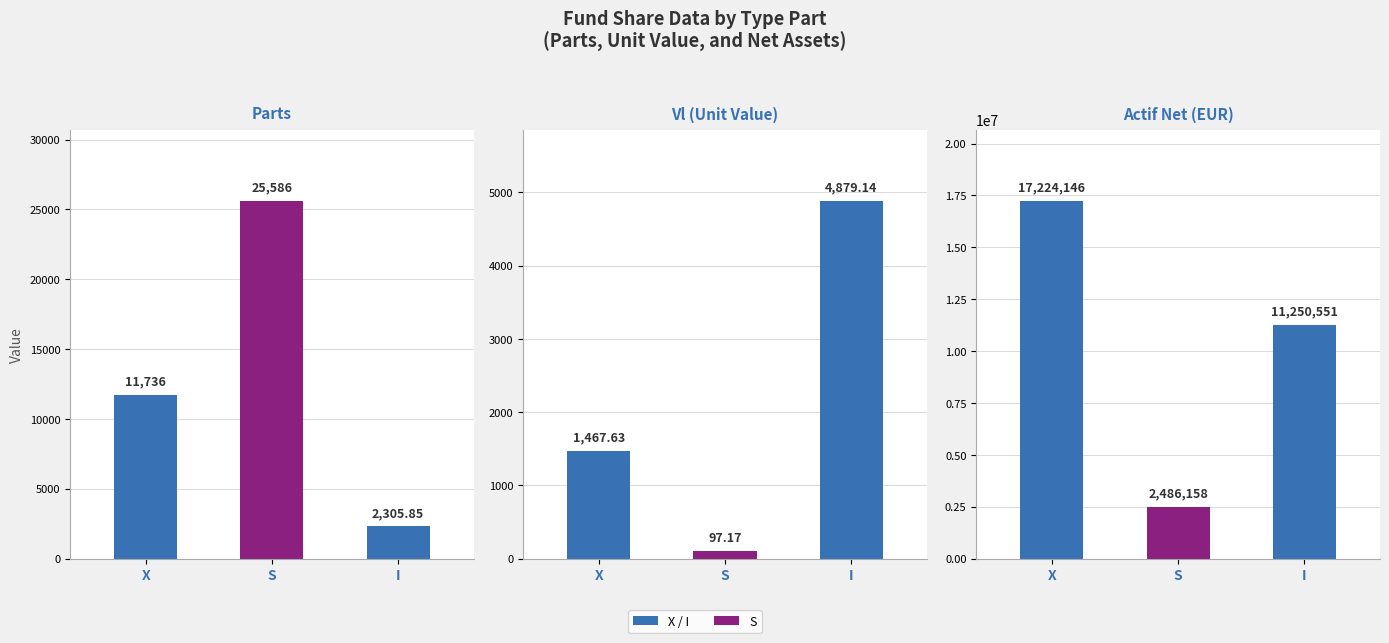

How many data points in Vl are less than 1467?

1